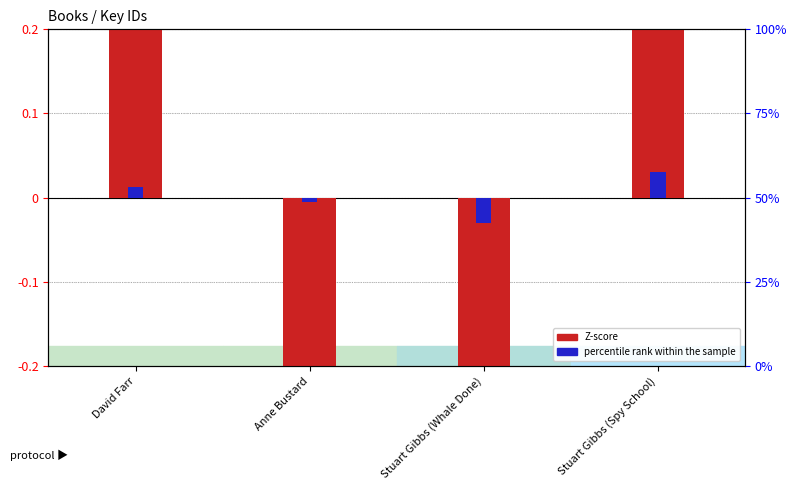

Is the value of Z-score at Stuart Gibbs (Whale Done) greater than the value of percentile rank within the sample at Stuart Gibbs (Spy School)?

No